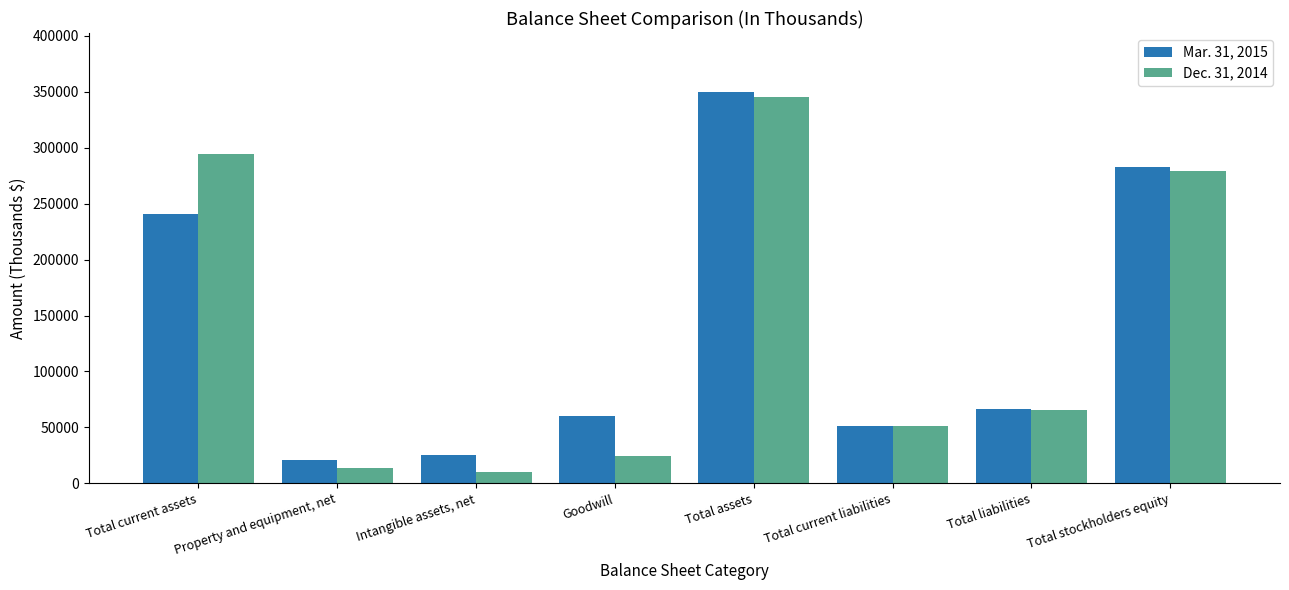

What is the approximate value of Dec. 31, 2014 at Total current assets, to the nearest 100?

294700